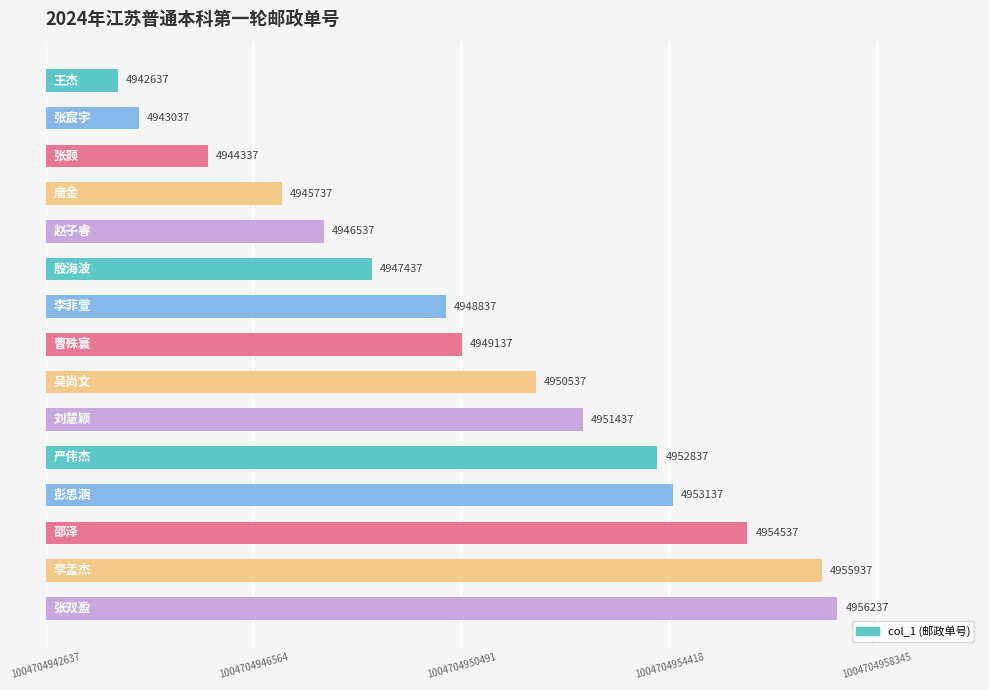

Does the chart contain any negative values?

No